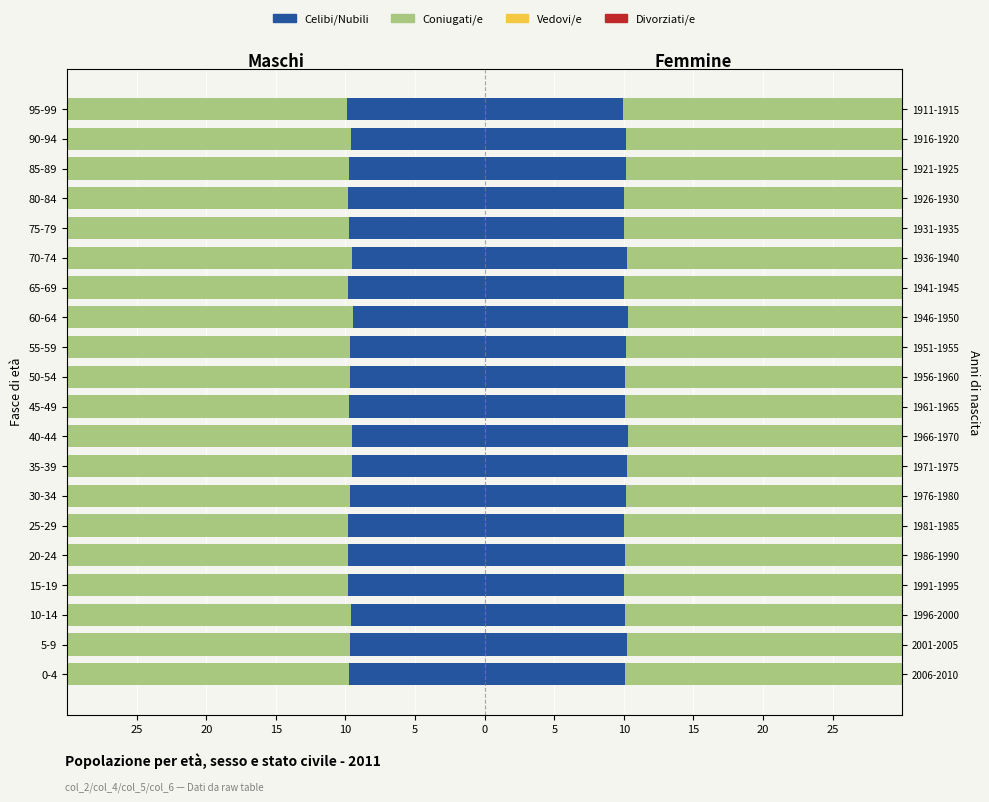

Between 0-4 and 80-84, which series saw the biggest shift?

Divorziati/e